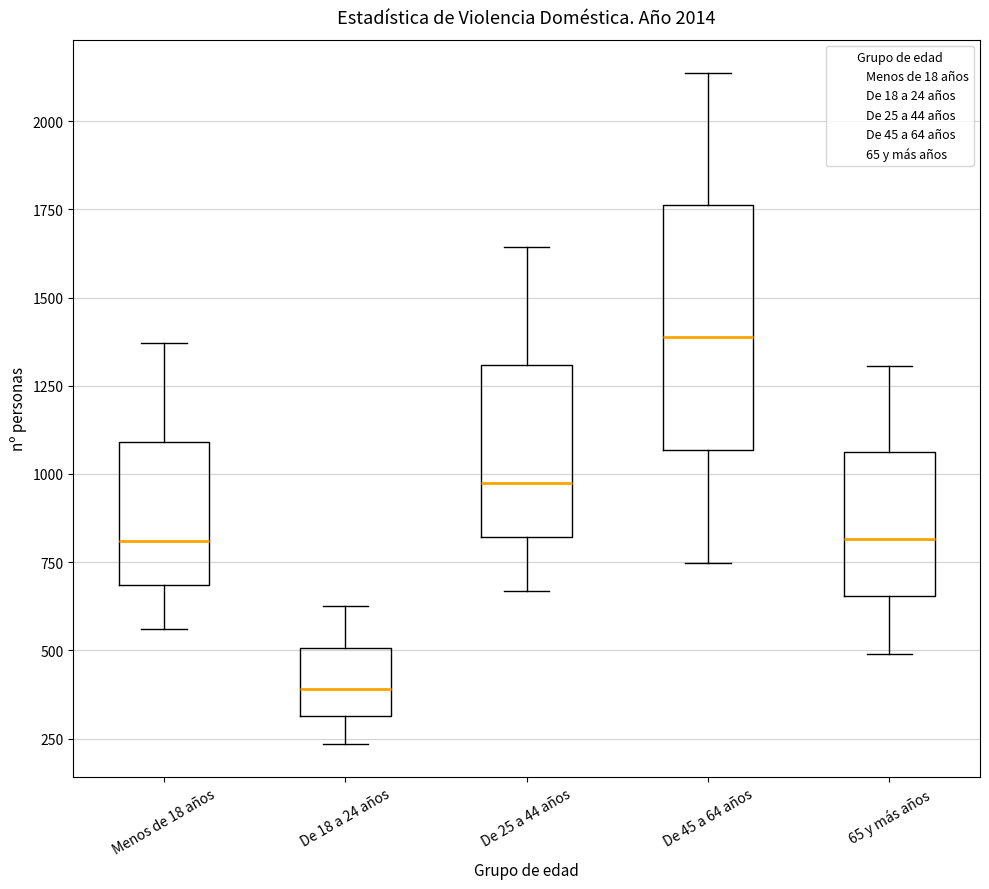

Which box's median line is the highest?

De 45 a 64 años